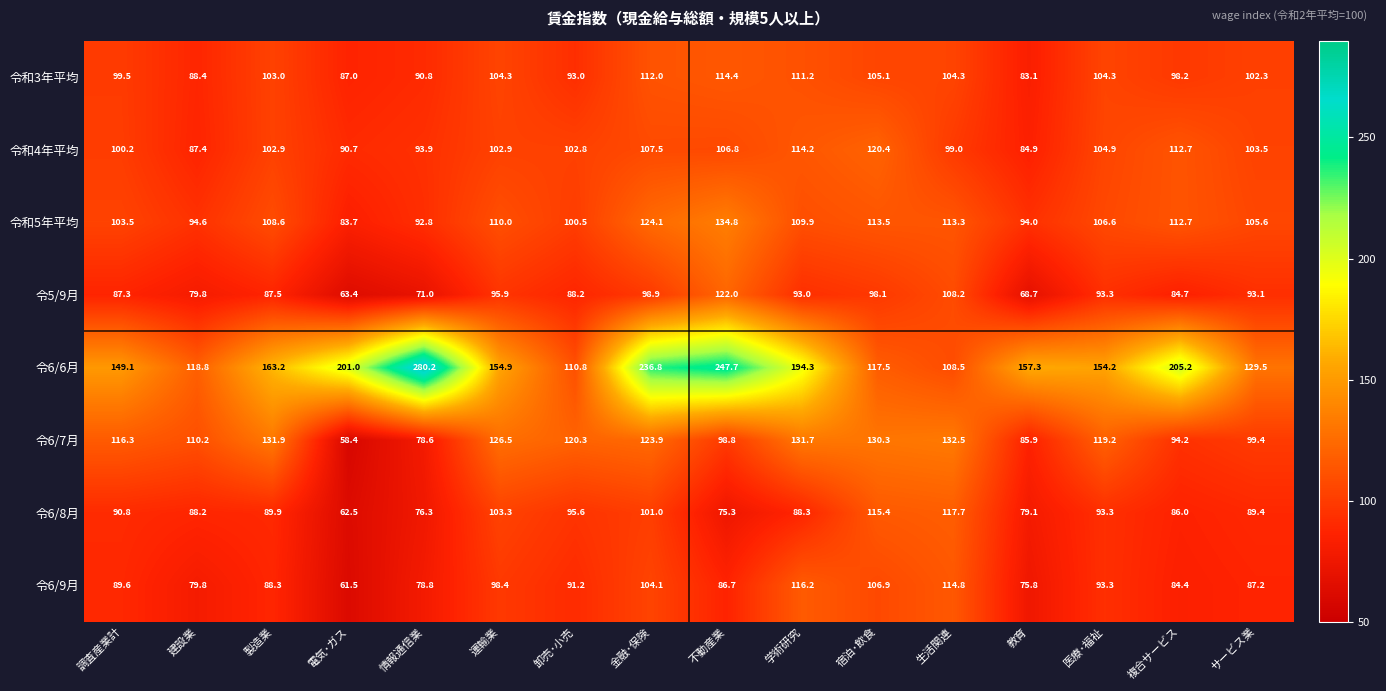

Which series changed the most between 建設業 and サービス業?

令和4年平均